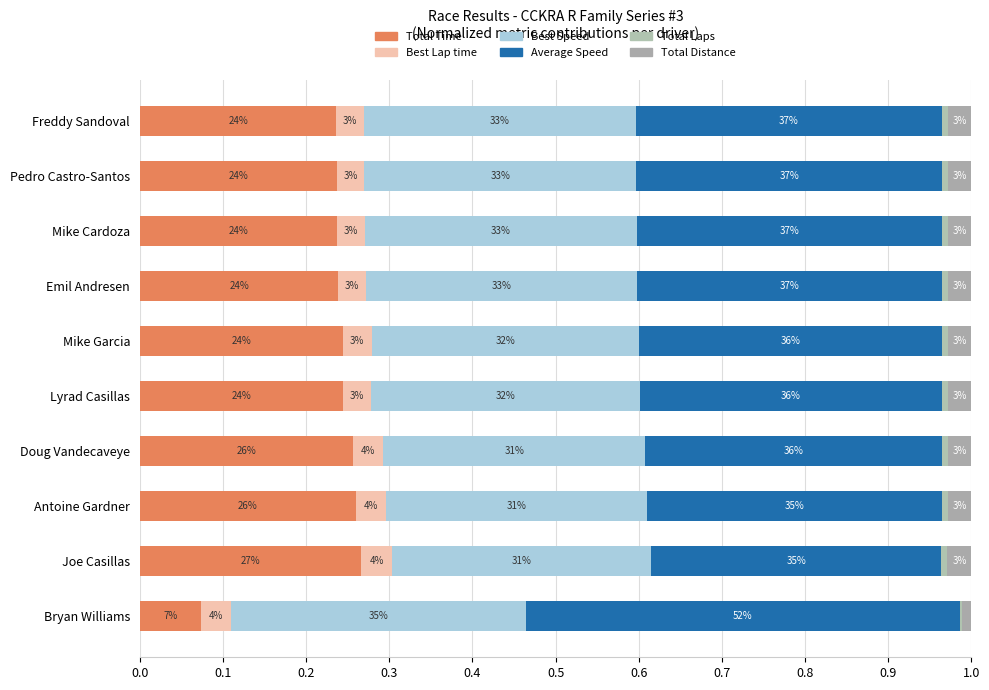

Does the chart contain any negative values?

No